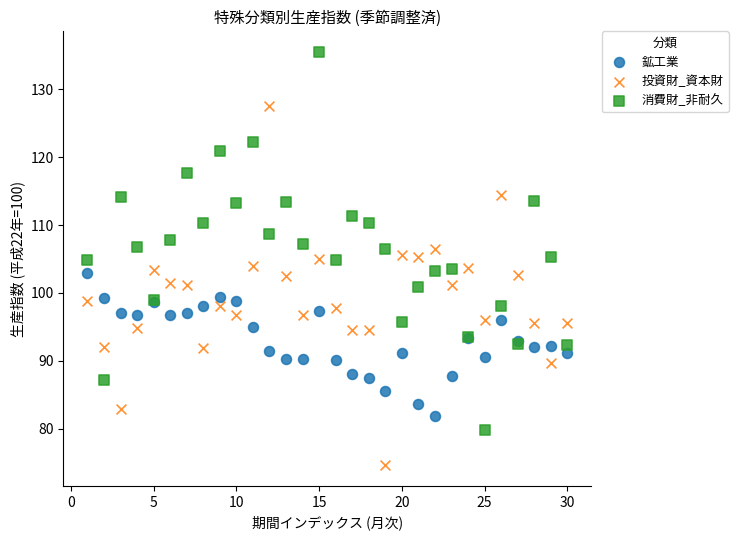

Which series reaches the maximum Y coordinate?

消費財_非耐久